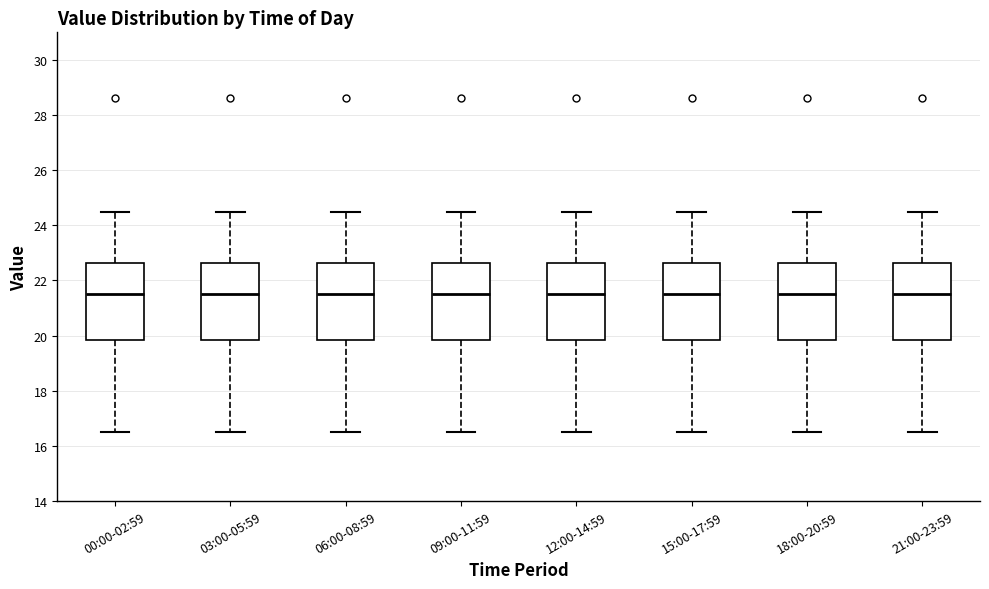

Reading left to right, read every box against the y-axis: the position of its median line, the range the box covers, and the ends of its whiskers. The values are not printed on the chart, so give them approximately, as read against the axis.

00:00-02:59: median 21.4, box 19.8 to 22.6, whiskers 16.6 to 24.4
03:00-05:59: median 21.4, box 19.8 to 22.6, whiskers 16.6 to 24.4
06:00-08:59: median 21.4, box 19.8 to 22.6, whiskers 16.6 to 24.4
09:00-11:59: median 21.4, box 19.8 to 22.6, whiskers 16.6 to 24.4
12:00-14:59: median 21.4, box 19.8 to 22.6, whiskers 16.6 to 24.4
15:00-17:59: median 21.4, box 19.8 to 22.6, whiskers 16.6 to 24.4
18:00-20:59: median 21.4, box 19.8 to 22.6, whiskers 16.6 to 24.4
21:00-23:59: median 21.4, box 19.8 to 22.6, whiskers 16.6 to 24.4